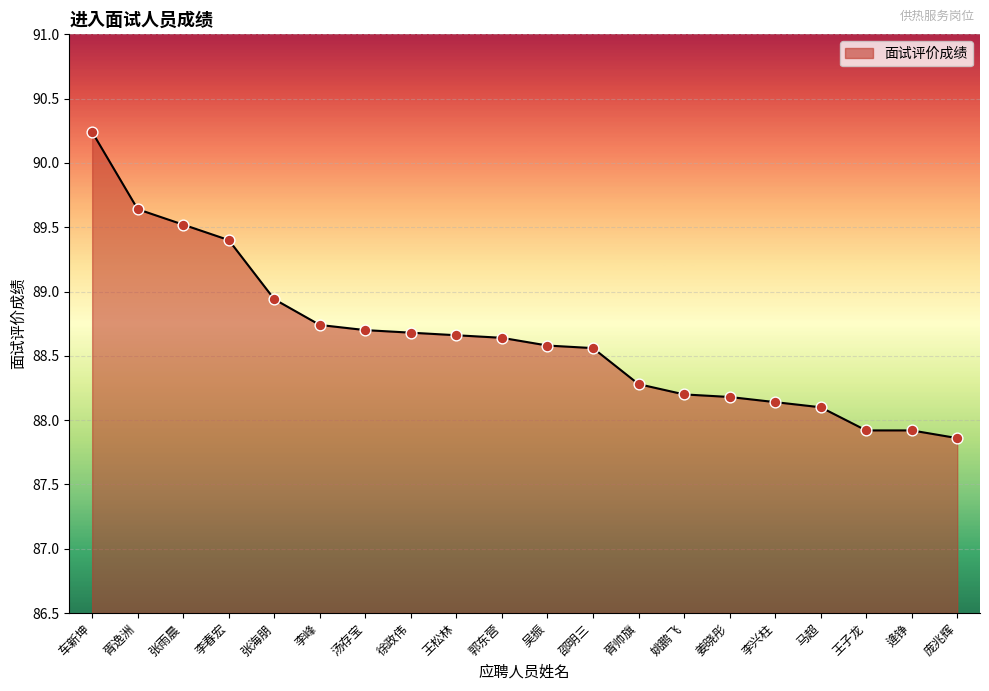

Between 王子龙 and 李春宏, which is larger?

李春宏